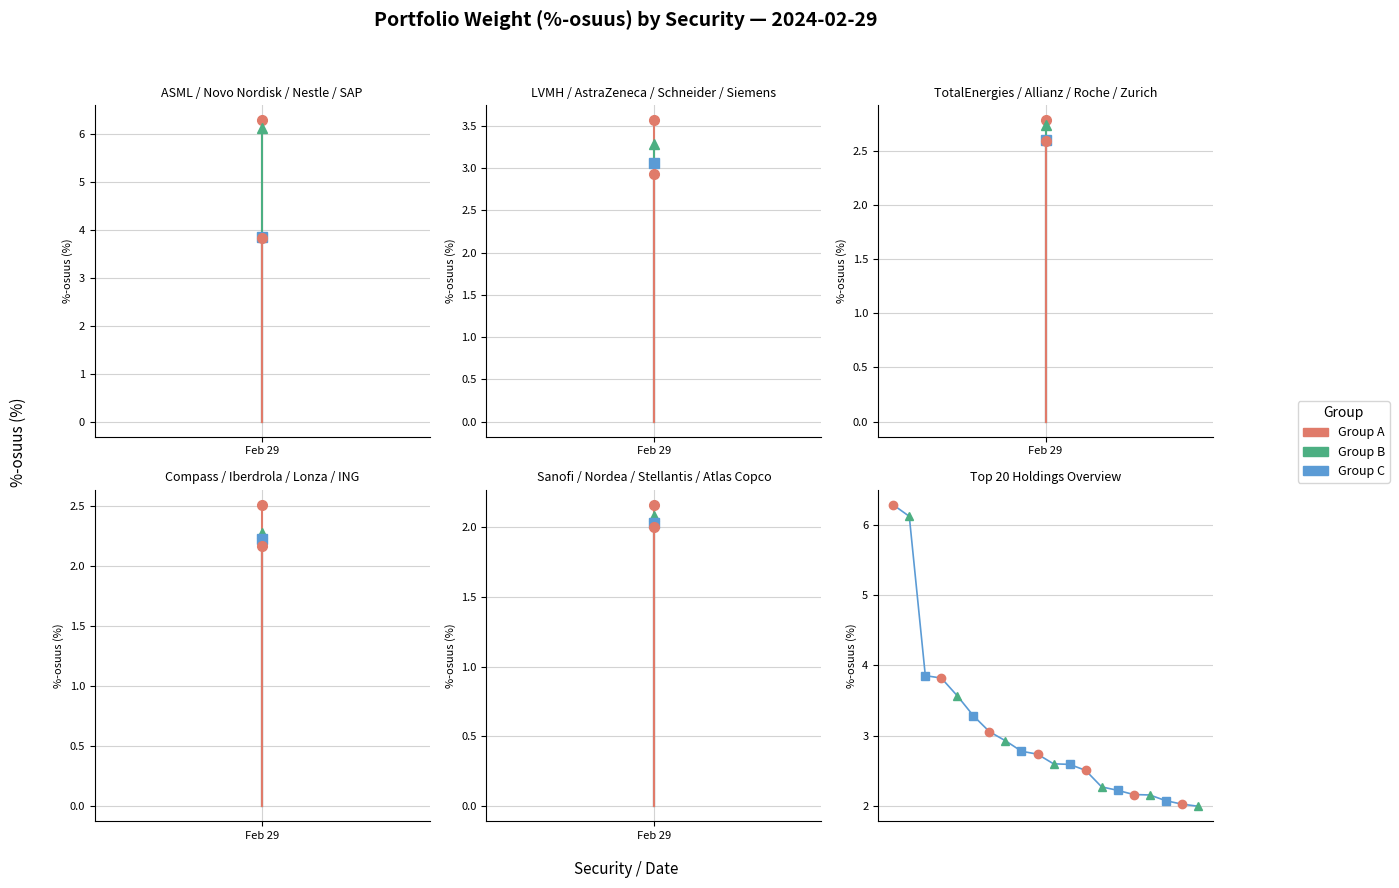

List the labels in order of value, largest first.

Feb 29, 1, 2, 3, 4, 5, 6, 7, 8, 9, 10, 11, 12, 13, 14, 15, 16, 17, 18, 19